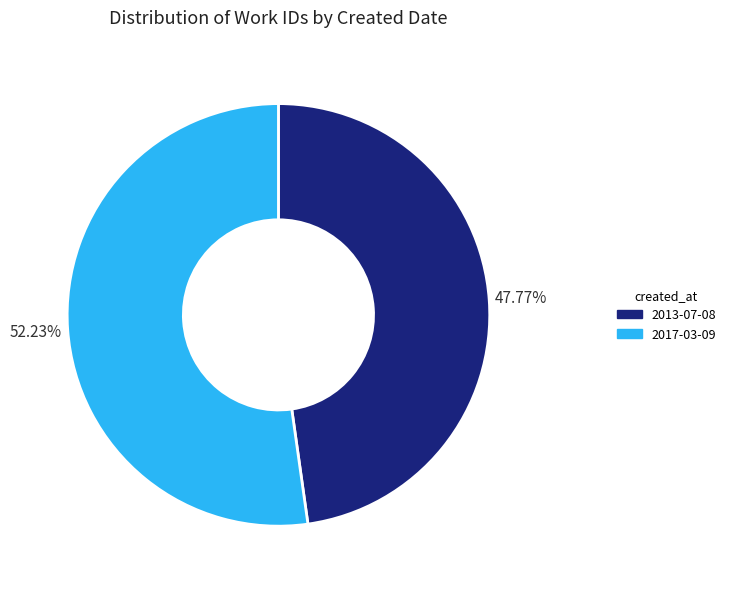

Combined, do 2017-03-09 and 2013-07-08 account for over 50%?

Yes